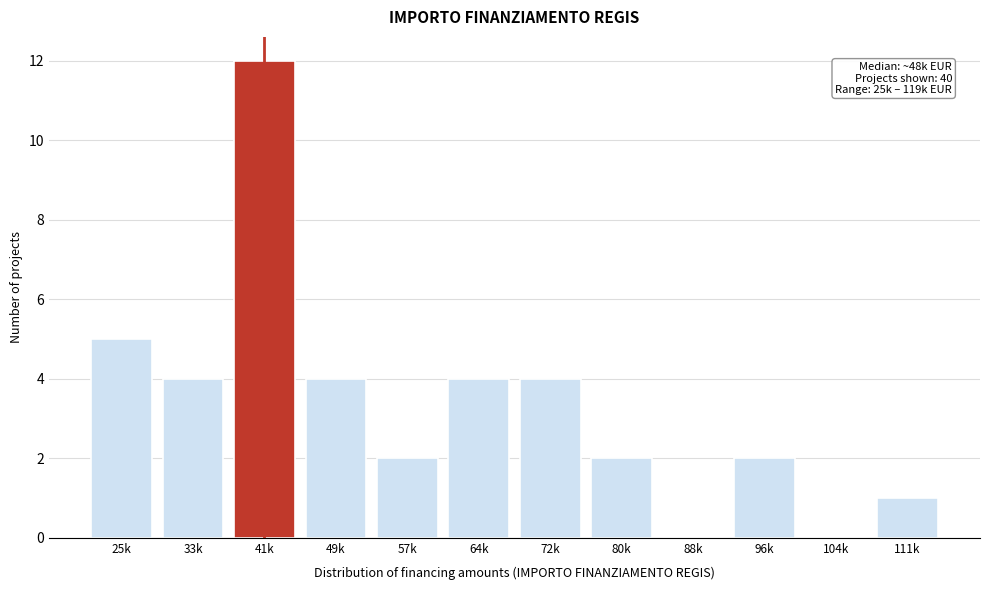

Reading left to right, extract all data points from this chart.

25k=5	33k=4	41k=12	49k=4	57k=2	64k=4	72k=4	80k=2	88k=0	96k=2	104k=0	111k=1